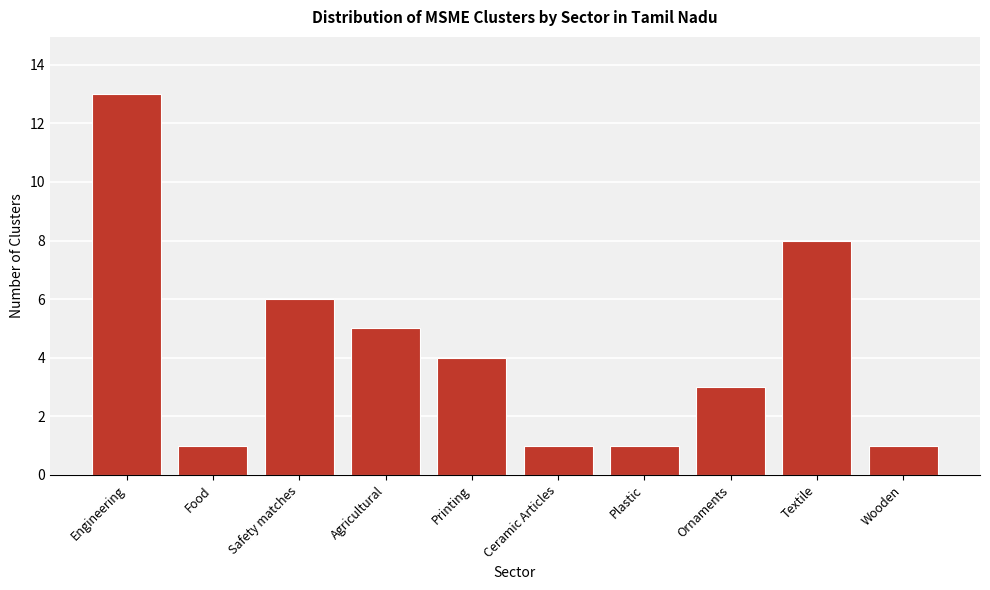

Reading left to right, list all the values displayed in this chart.

Engineering=13	Food=1	Safety matches=6	Agricultural=5	Printing=4	Ceramic Articles=1	Plastic=1	Ornaments=3	Textile=8	Wooden=1